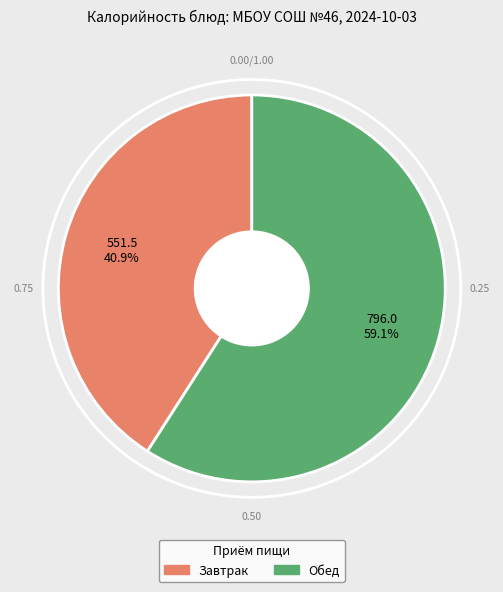

Rank the categories by value from lowest to highest.

Завтрак, Обед